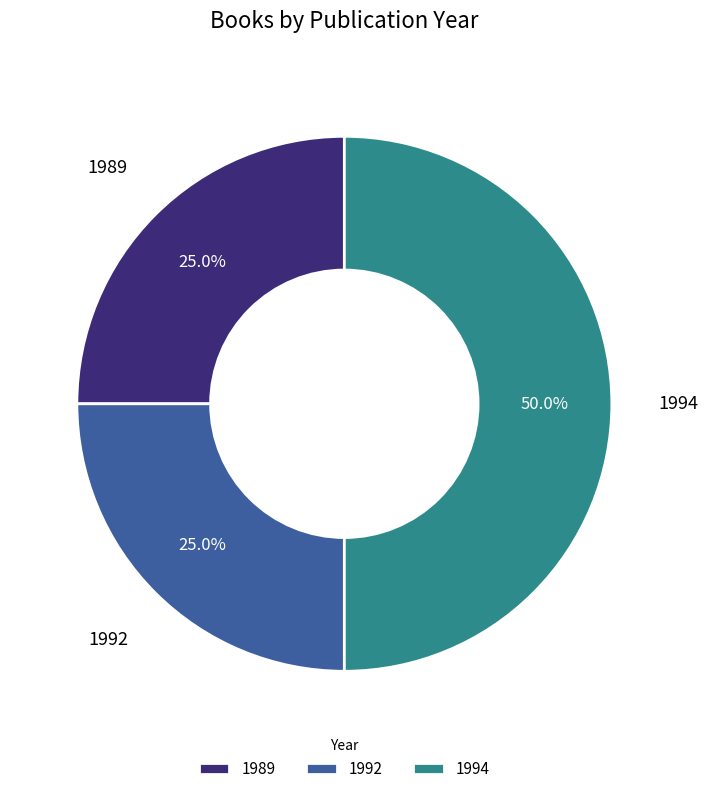

Do 1992 and 1994 together represent more than half of the pie?

Yes